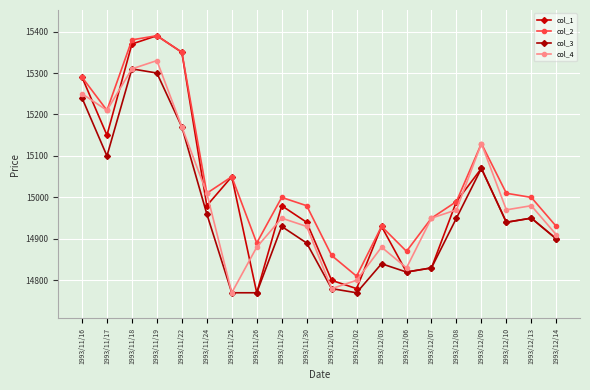

What is the lowest value of the col_2 series?

14810